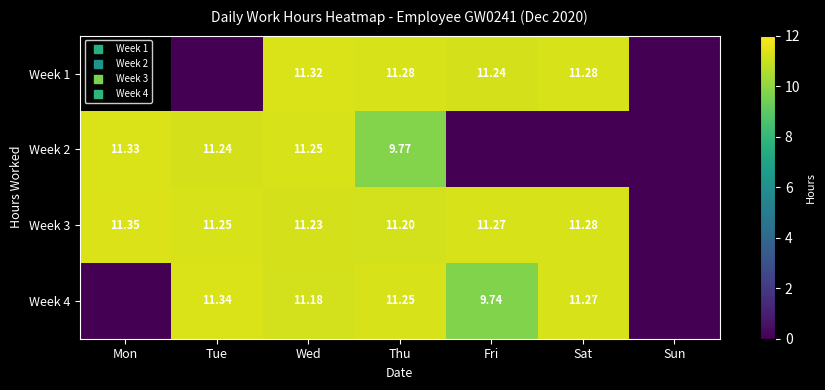

Which series has the largest range (max minus min)?

Week 3